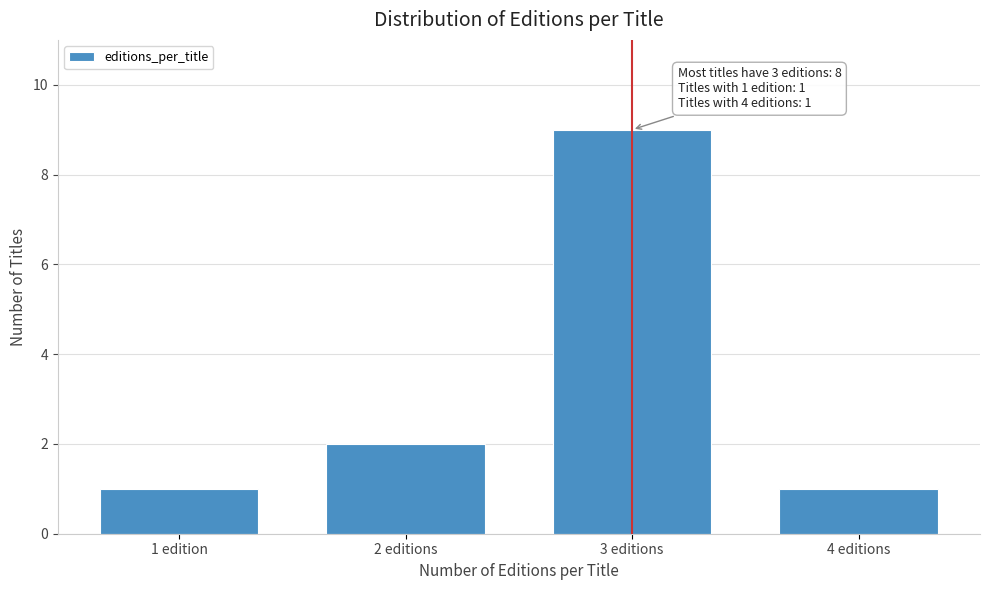

Reading left to right, what are all the values shown in this chart?

1 edition=1	2 editions=2	3 editions=9	4 editions=1